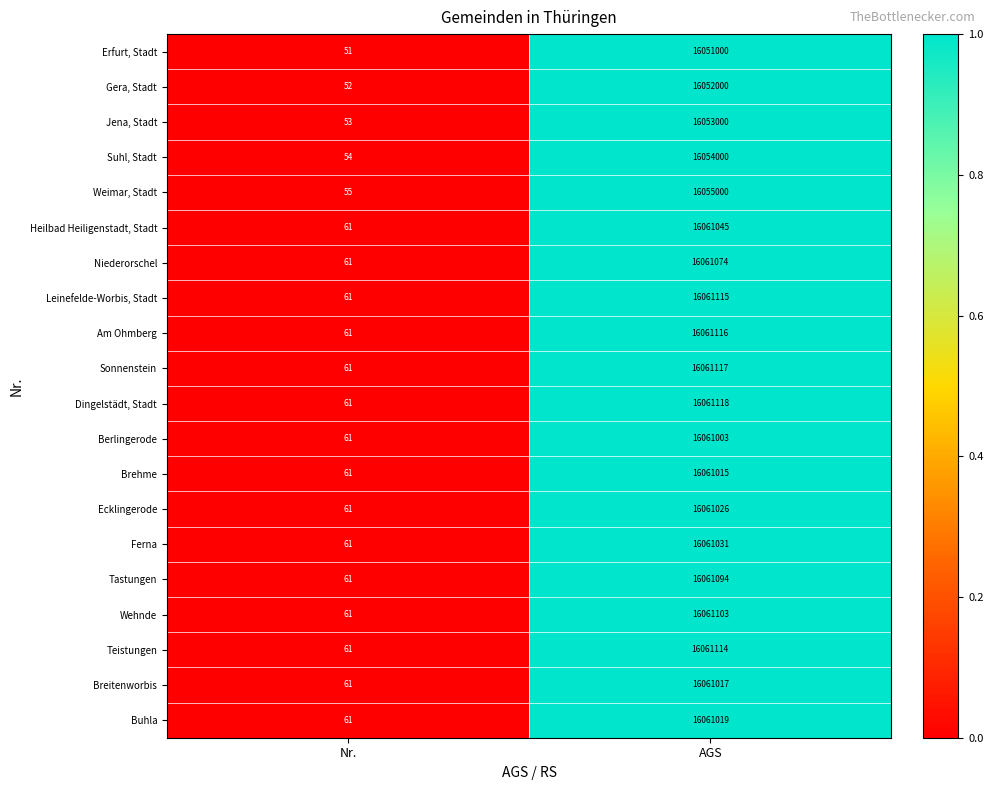

How many data points in Niederorschel are less than 16061074?

1